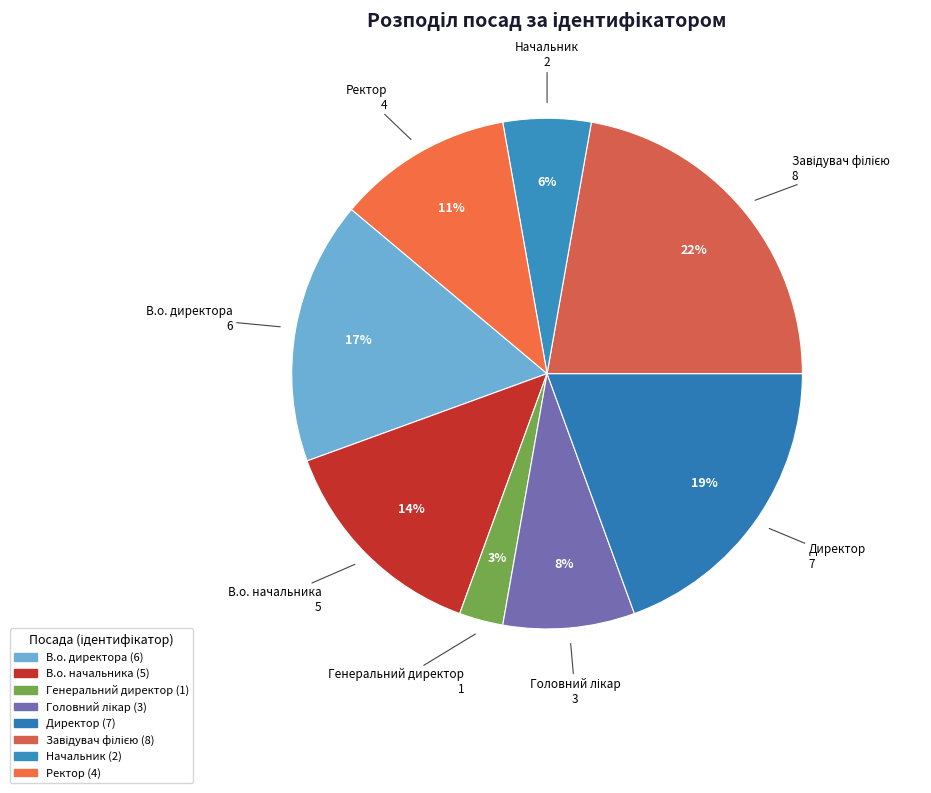

Is Директор the majority of the pie?

No